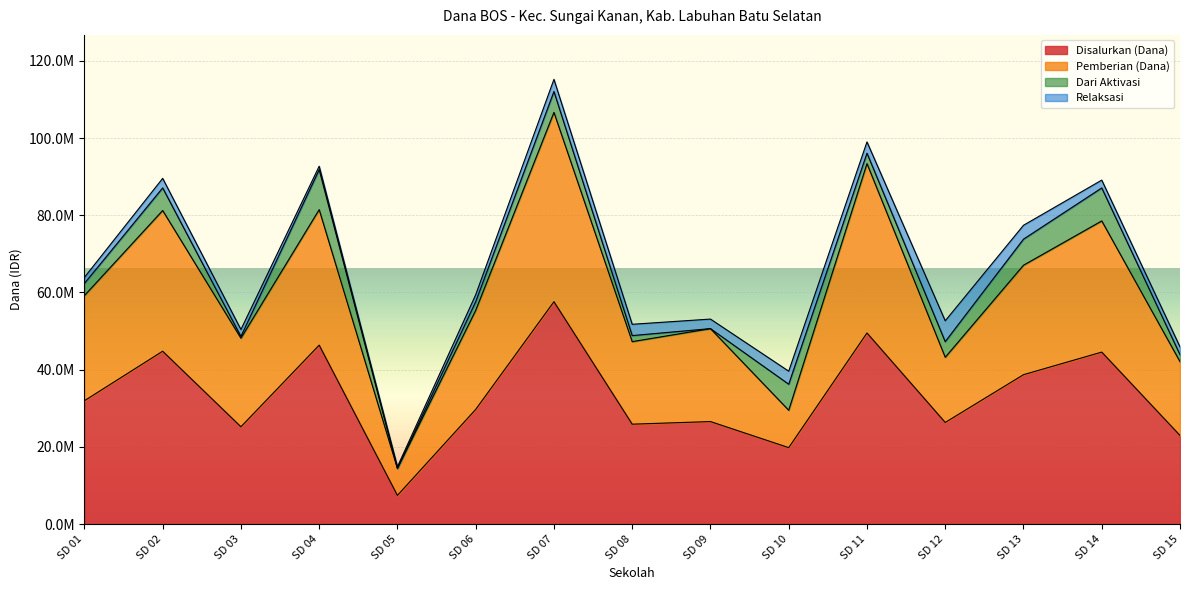

At which category does Pemberian (Dana) reach its first local peak?

SD 02